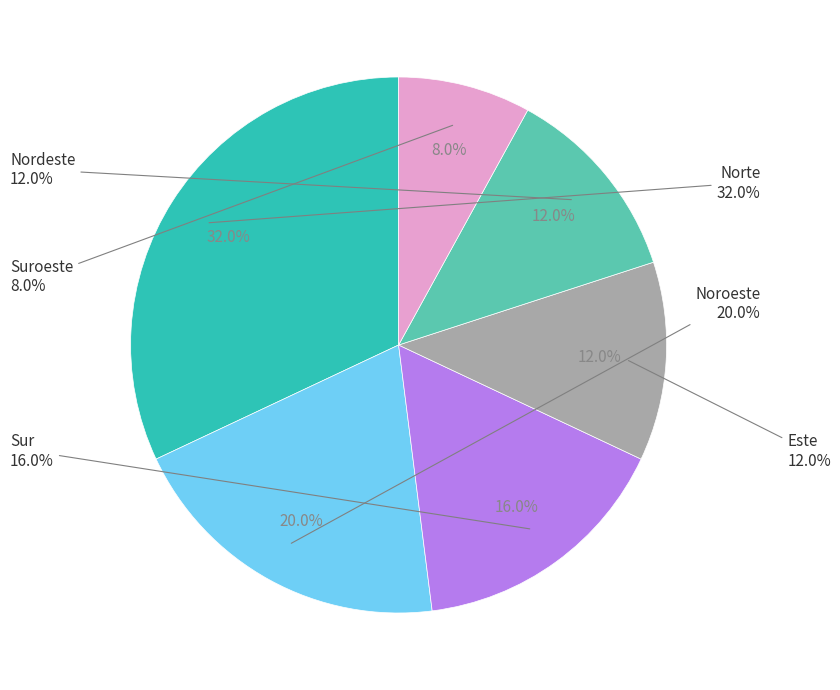

Does any single category account for the majority?

No